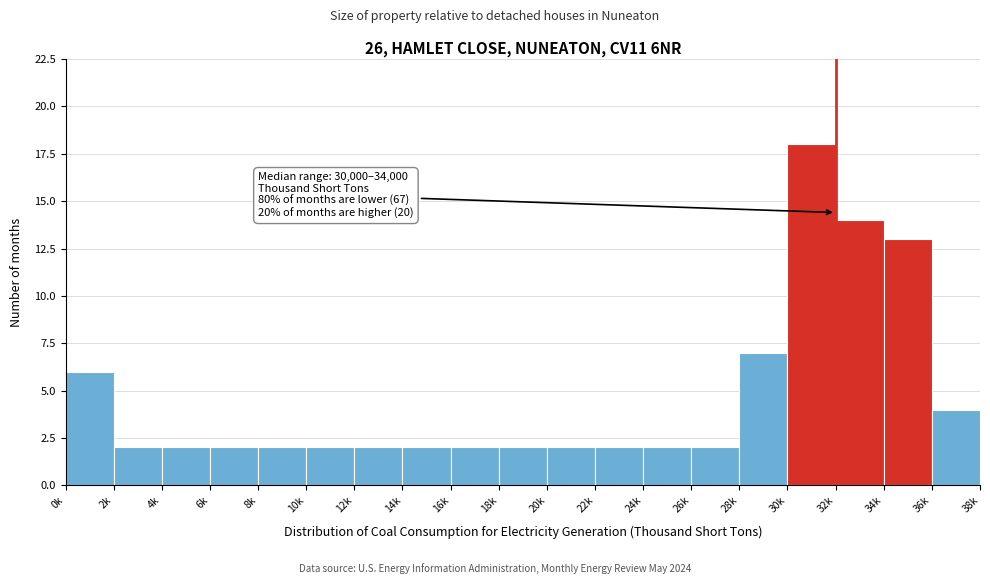

Reading right to left, extract all data points from this chart.

36k=4	34k=13	32k=14	30k=18	28k=7	26k=2	24k=2	22k=2	20k=2	18k=2	16k=2	14k=2	12k=2	10k=2	8k=2	6k=2	4k=2	2k=2	0k=6